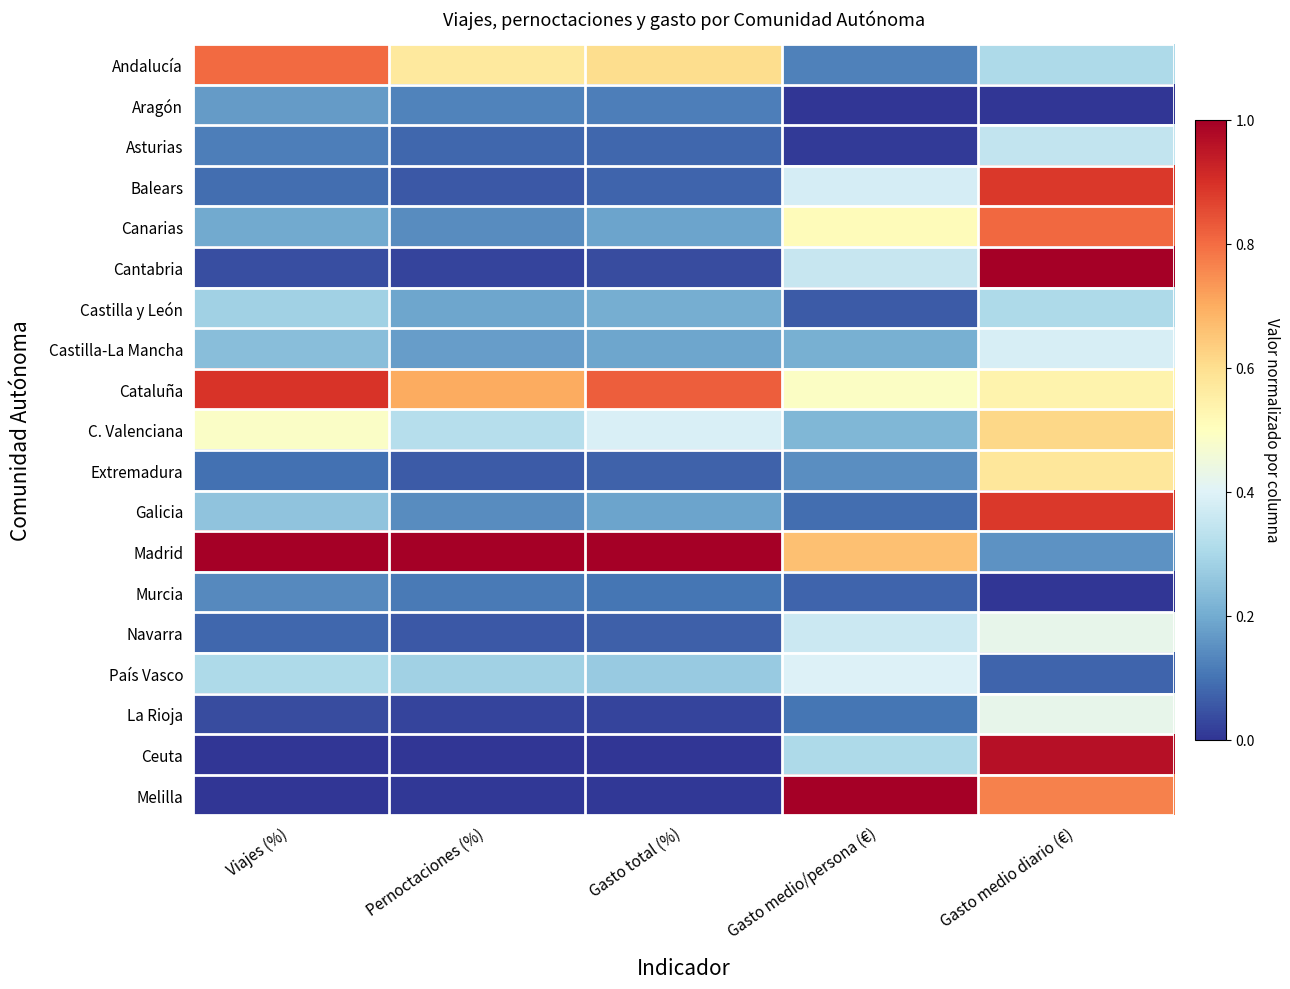

Reading left to right, what are all the values shown in this chart?

Andalucía: Viajes (%)=0.8	Pernoctaciones (%)=0.6	Gasto total (%)=0.6	Gasto medio/persona (€)=0.1	Gasto medio diario (€)=0.3
Aragón: Viajes (%)=0.2	Pernoctaciones (%)=0.1	Gasto total (%)=0.1	Gasto medio/persona (€)=0.0	Gasto medio diario (€)=0.0
Asturias: Viajes (%)=0.1	Pernoctaciones (%)=0.1	Gasto total (%)=0.1	Gasto medio/persona (€)=0.0	Gasto medio diario (€)=0.3
Balears: Viajes (%)=0.1	Pernoctaciones (%)=0.1	Gasto total (%)=0.1	Gasto medio/persona (€)=0.4	Gasto medio diario (€)=0.9
Canarias: Viajes (%)=0.2	Pernoctaciones (%)=0.1	Gasto total (%)=0.2	Gasto medio/persona (€)=0.5	Gasto medio diario (€)=0.8
Cantabria: Viajes (%)=0.0	Pernoctaciones (%)=0.0	Gasto total (%)=0.0	Gasto medio/persona (€)=0.4	Gasto medio diario (€)=1.0
Castilla y León: Viajes (%)=0.3	Pernoctaciones (%)=0.2	Gasto total (%)=0.2	Gasto medio/persona (€)=0.1	Gasto medio diario (€)=0.3
Castilla-La Mancha: Viajes (%)=0.2	Pernoctaciones (%)=0.2	Gasto total (%)=0.2	Gasto medio/persona (€)=0.2	Gasto medio diario (€)=0.4
Cataluña: Viajes (%)=0.9	Pernoctaciones (%)=0.7	Gasto total (%)=0.8	Gasto medio/persona (€)=0.5	Gasto medio diario (€)=0.5
C. Valenciana: Viajes (%)=0.5	Pernoctaciones (%)=0.3	Gasto total (%)=0.4	Gasto medio/persona (€)=0.2	Gasto medio diario (€)=0.6
Extremadura: Viajes (%)=0.1	Pernoctaciones (%)=0.1	Gasto total (%)=0.1	Gasto medio/persona (€)=0.1	Gasto medio diario (€)=0.6
Galicia: Viajes (%)=0.3	Pernoctaciones (%)=0.1	Gasto total (%)=0.2	Gasto medio/persona (€)=0.1	Gasto medio diario (€)=0.9
Madrid: Viajes (%)=1.0	Pernoctaciones (%)=1.0	Gasto total (%)=1.0	Gasto medio/persona (€)=0.7	Gasto medio diario (€)=0.2
Murcia: Viajes (%)=0.1	Pernoctaciones (%)=0.1	Gasto total (%)=0.1	Gasto medio/persona (€)=0.1	Gasto medio diario (€)=0.0
Navarra: Viajes (%)=0.1	Pernoctaciones (%)=0.1	Gasto total (%)=0.1	Gasto medio/persona (€)=0.4	Gasto medio diario (€)=0.4
País Vasco: Viajes (%)=0.3	Pernoctaciones (%)=0.3	Gasto total (%)=0.3	Gasto medio/persona (€)=0.4	Gasto medio diario (€)=0.1
La Rioja: Viajes (%)=0.0	Pernoctaciones (%)=0.0	Gasto total (%)=0.0	Gasto medio/persona (€)=0.1	Gasto medio diario (€)=0.4
Ceuta: Viajes (%)=0.0	Pernoctaciones (%)=0.0	Gasto total (%)=0.0	Gasto medio/persona (€)=0.3	Gasto medio diario (€)=1.0
Melilla: Viajes (%)=0.0	Pernoctaciones (%)=0.0	Gasto total (%)=0.0	Gasto medio/persona (€)=1.0	Gasto medio diario (€)=0.8